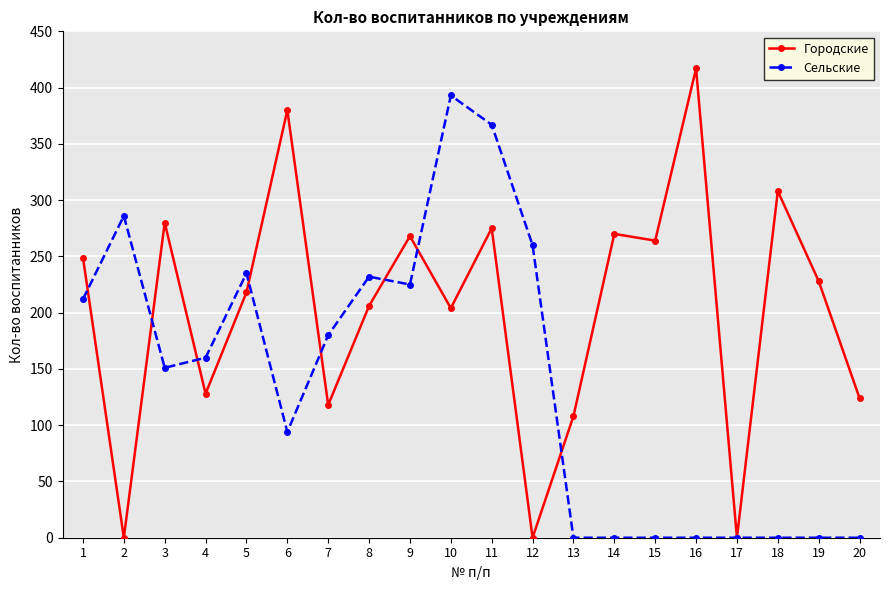

Is it true that Городские equals 124 at 20?

True